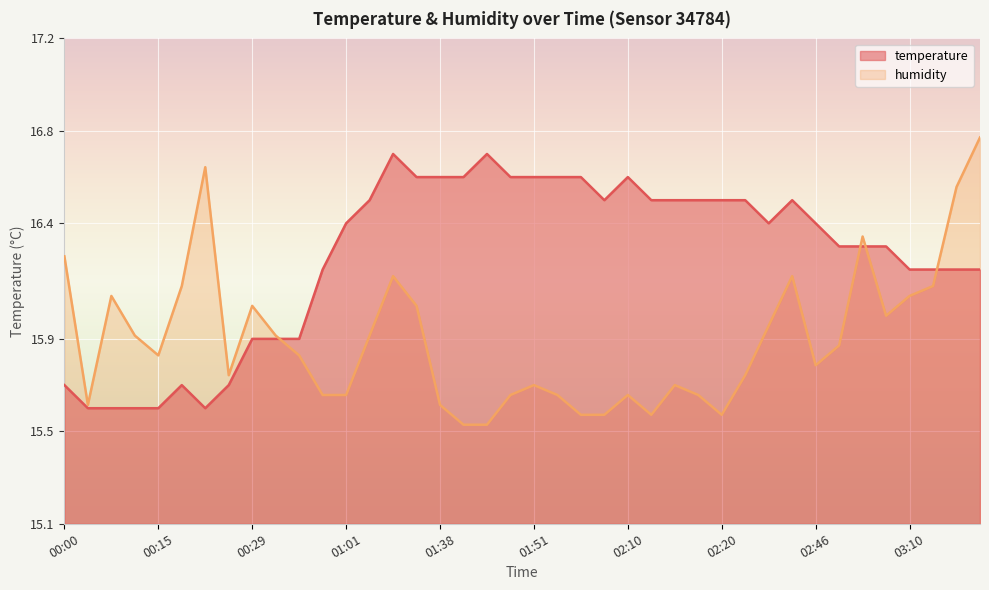

Where is temperature nearest to the value 16?

00:29